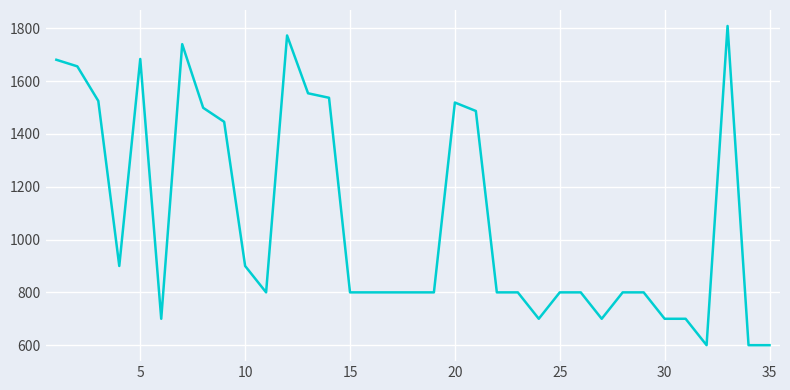

True or false: there are more than 0 points higher than both neighbors.

True